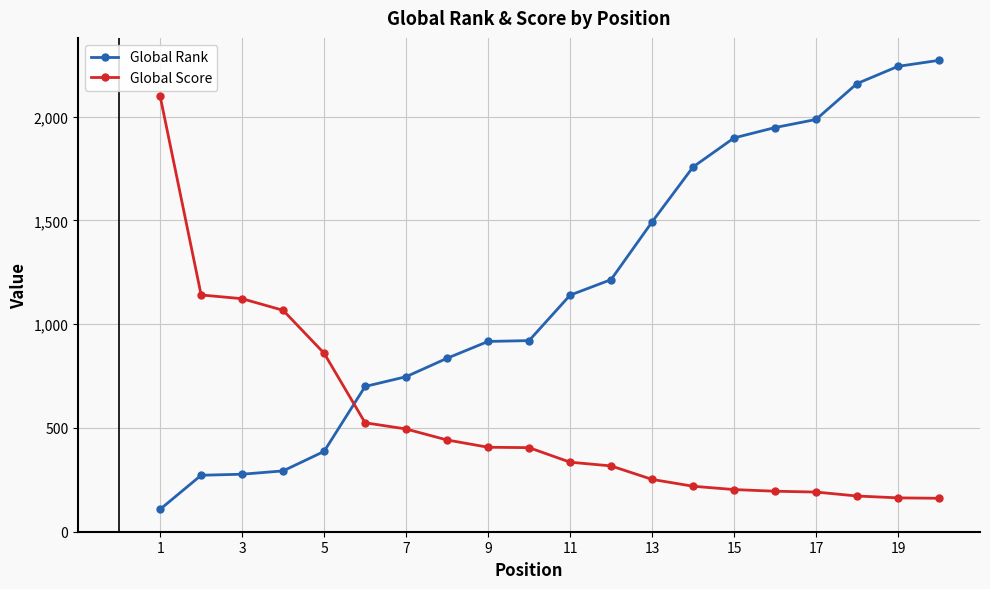

How many intersections are there between Global Score and Global Rank?

1